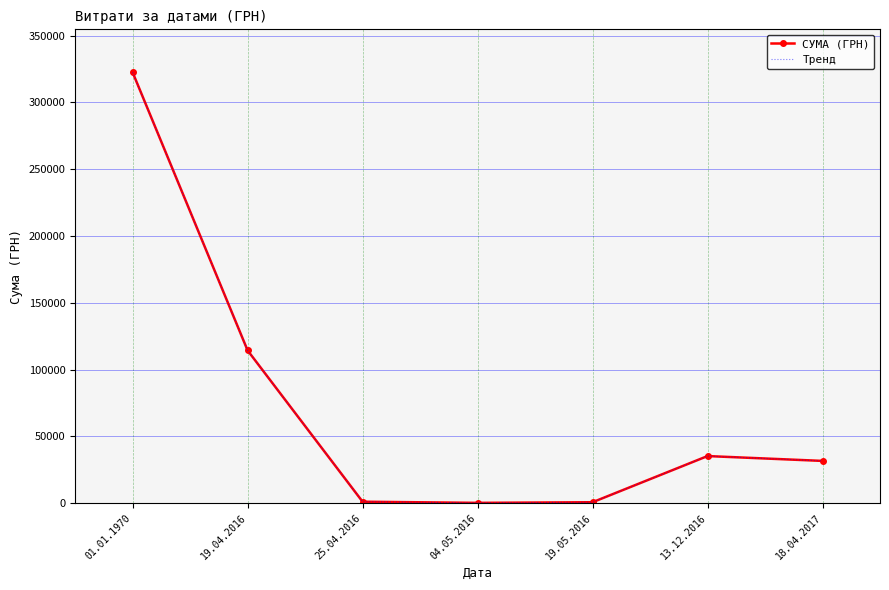

What is the total value across all series at 04.05.2016?

365.0